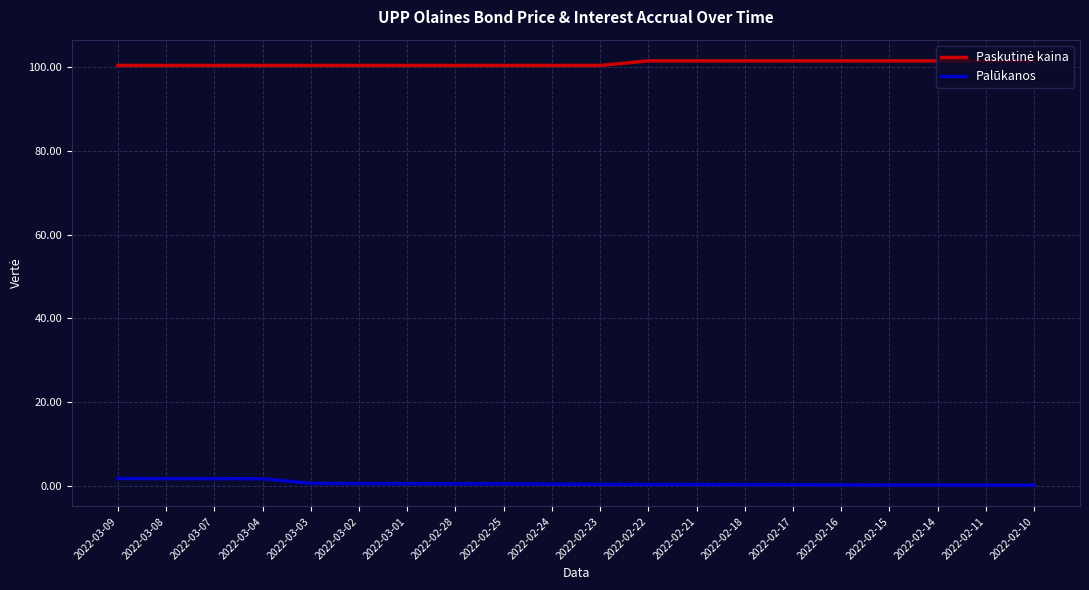

True or false: Palūkanos has a value of 1.7 at 2022-03-09.

True